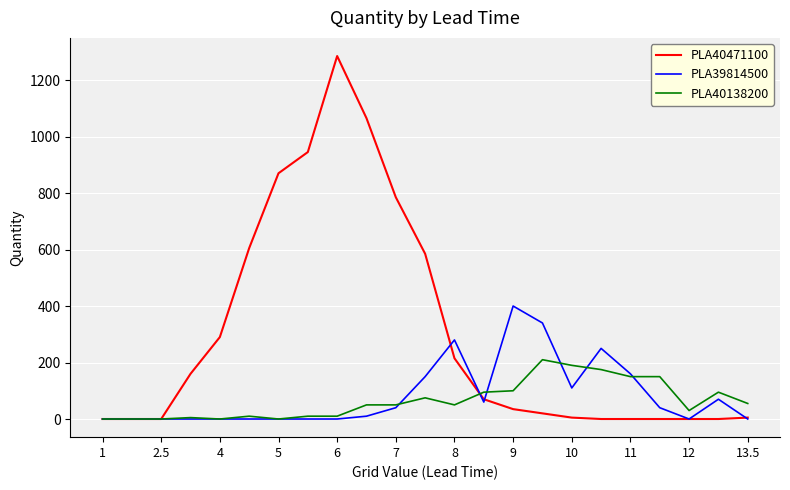

Which series has the largest total across all categories?

PLA40471100